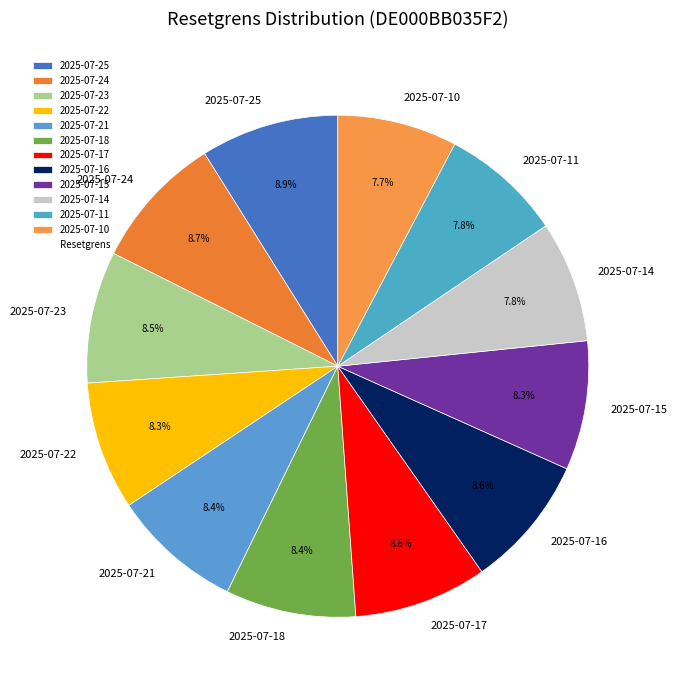

To the nearest percent, what is the difference between the 2025-07-10 and 2025-07-17 slice percentages?

1%